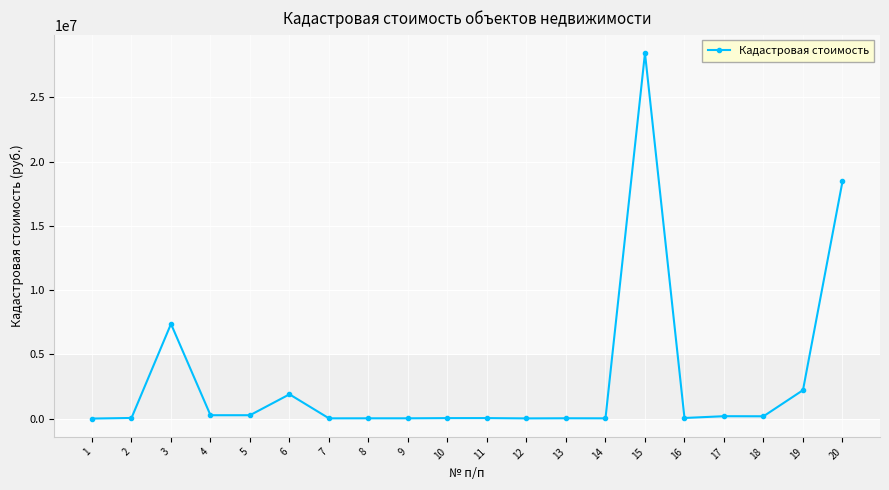

True or false: there are more than 1 points higher than both neighbors.

True